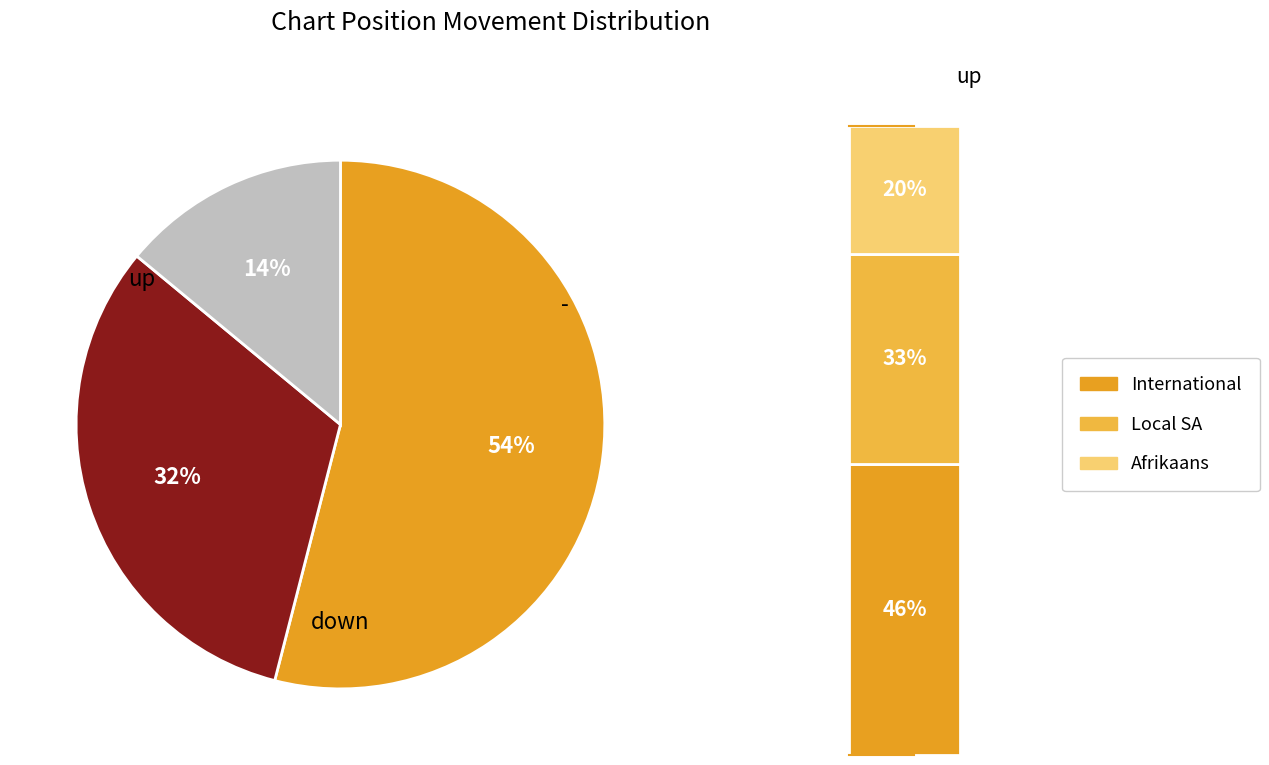

Combined, do - and down account for over 50%?

No